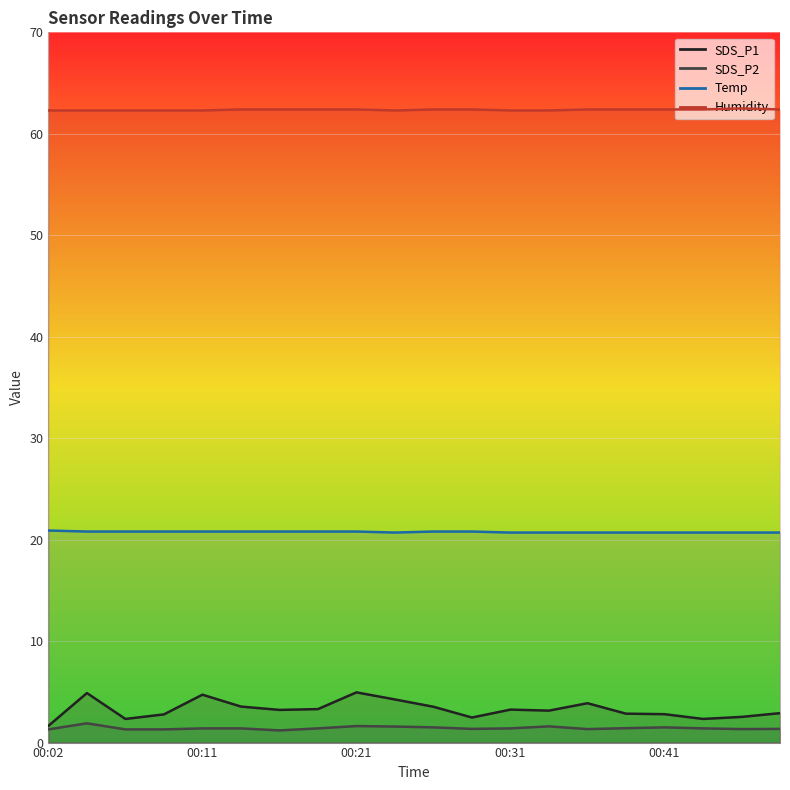

Read the SDS_P2 value at 00:11.

1.4